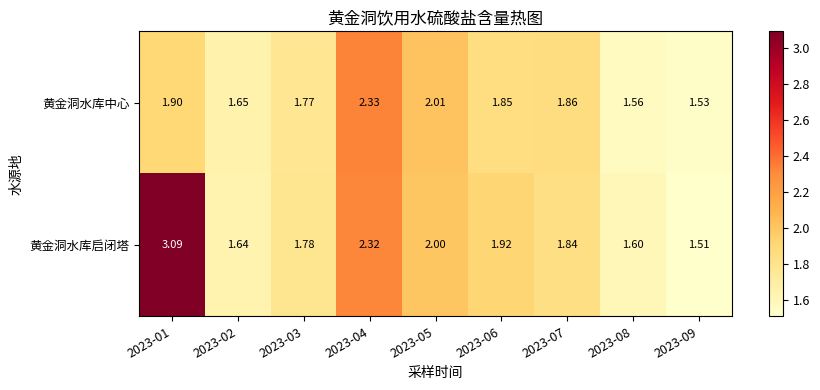

Which series has the largest range (max minus min)?

黄金洞水库启闭塔